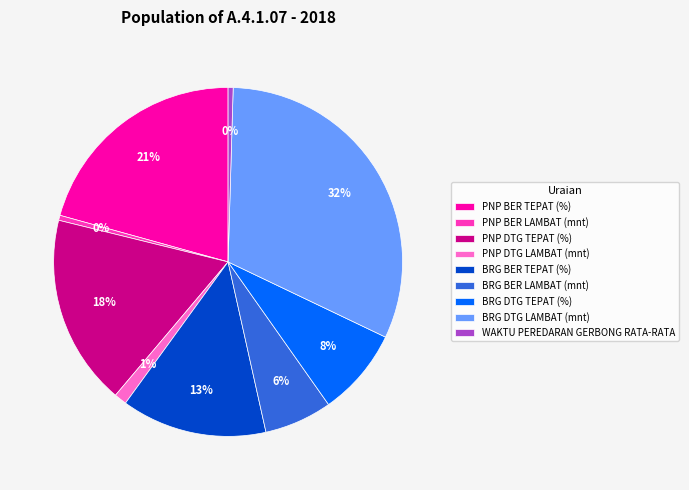

To the nearest percent, what is the average slice percentage?

11%